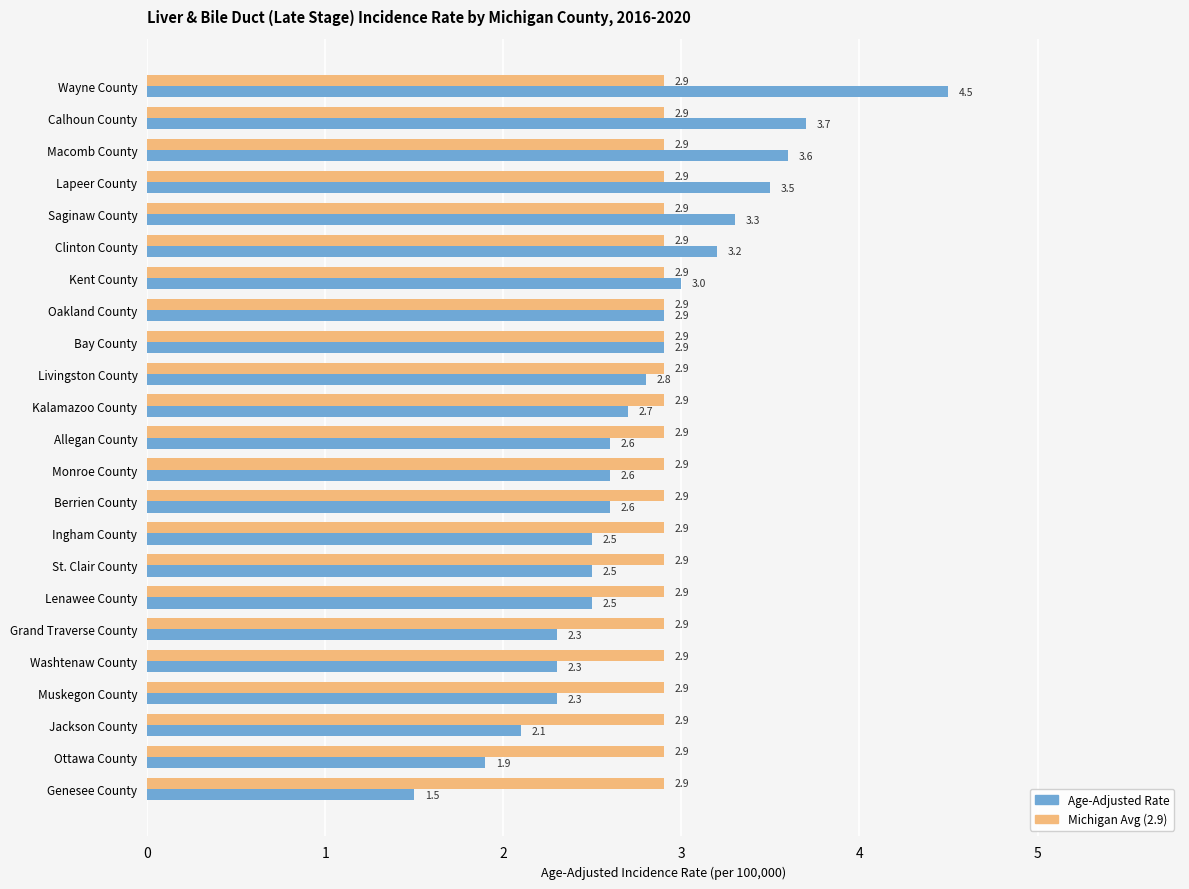

Which series has the largest total across all categories?

Michigan Avg (2.9)